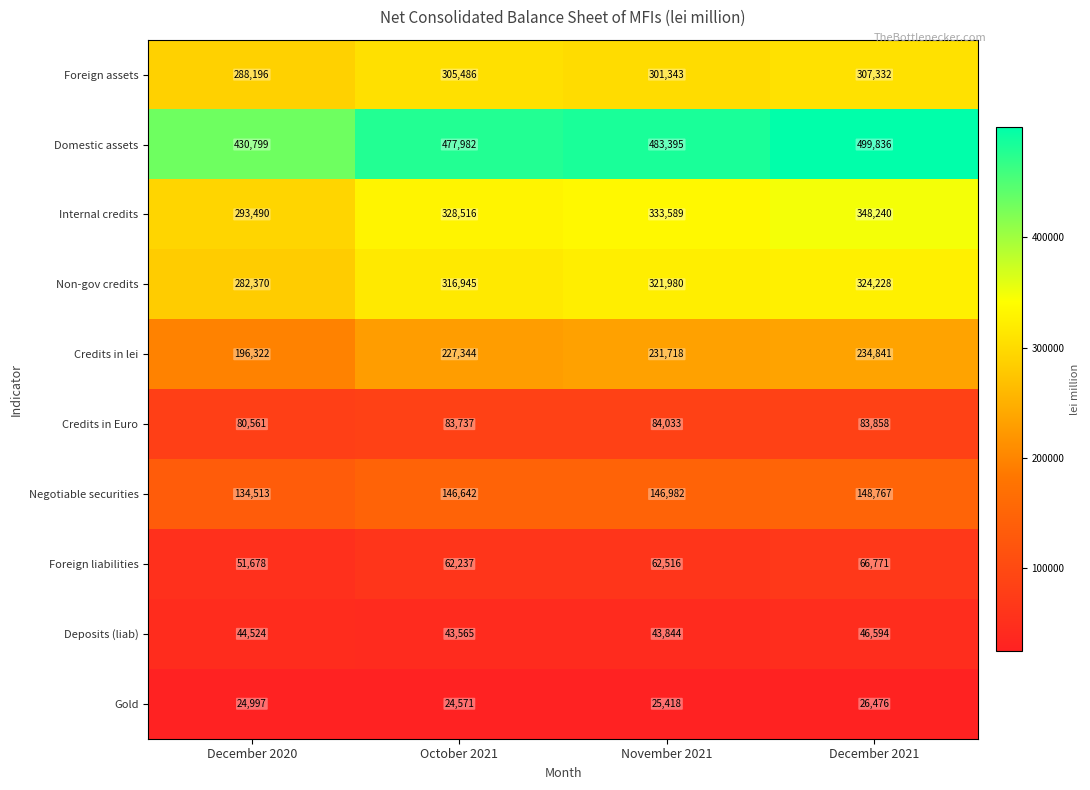

What is the greatest value displayed?

499836